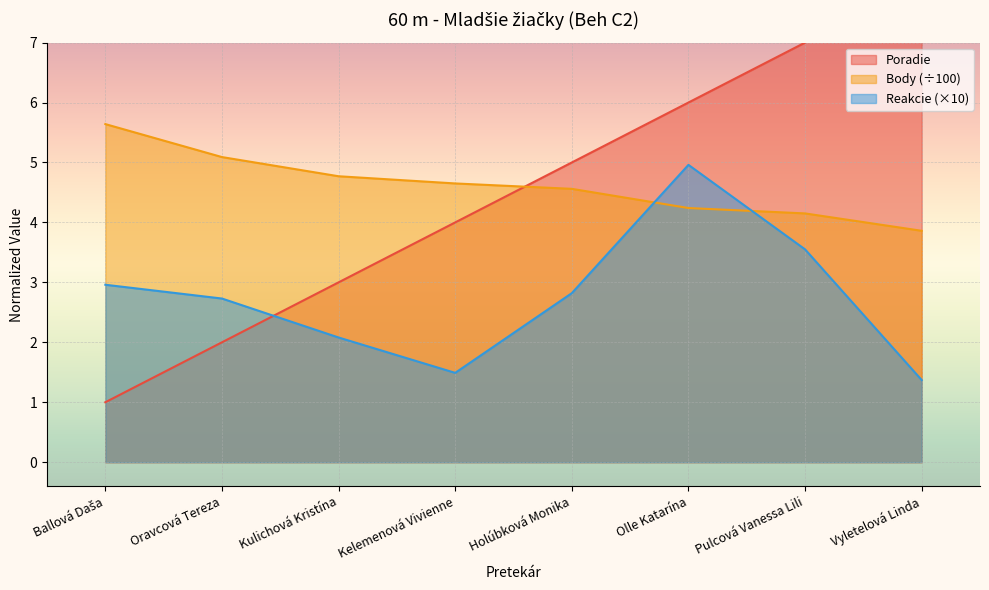

Rank the series by their maximum value, from highest to lowest.

Poradie, Body, Reakcie